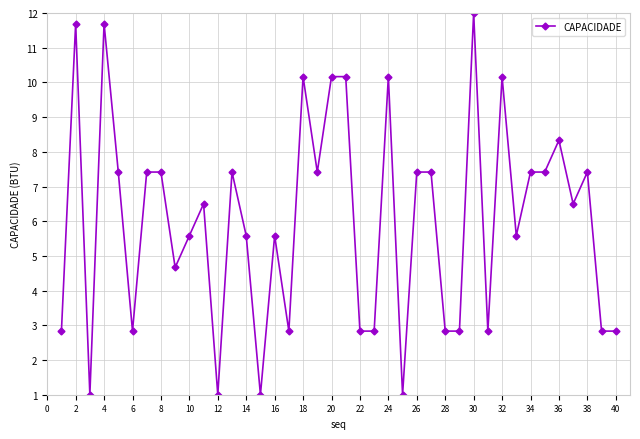

What is the sum of all values?

241.1